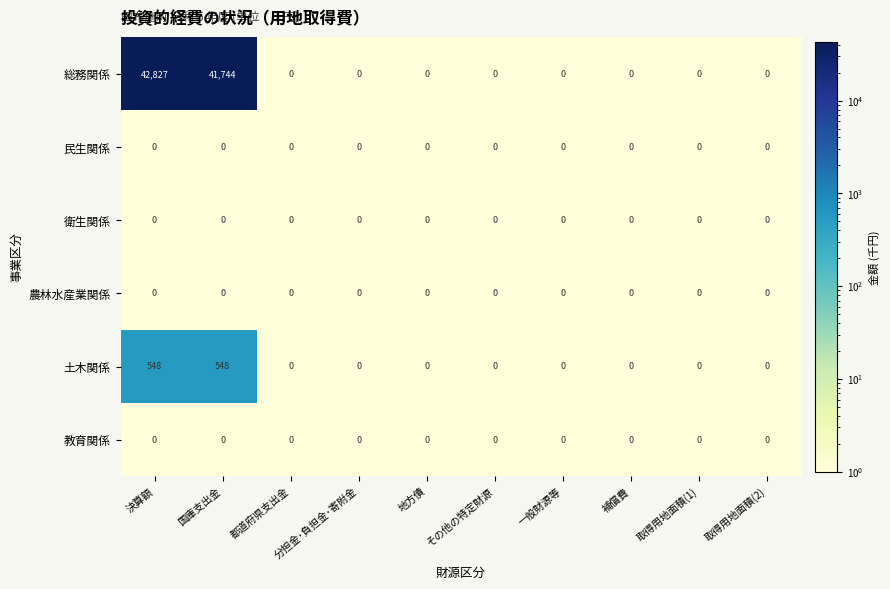

At which category is the sum across all series the highest?

決算額